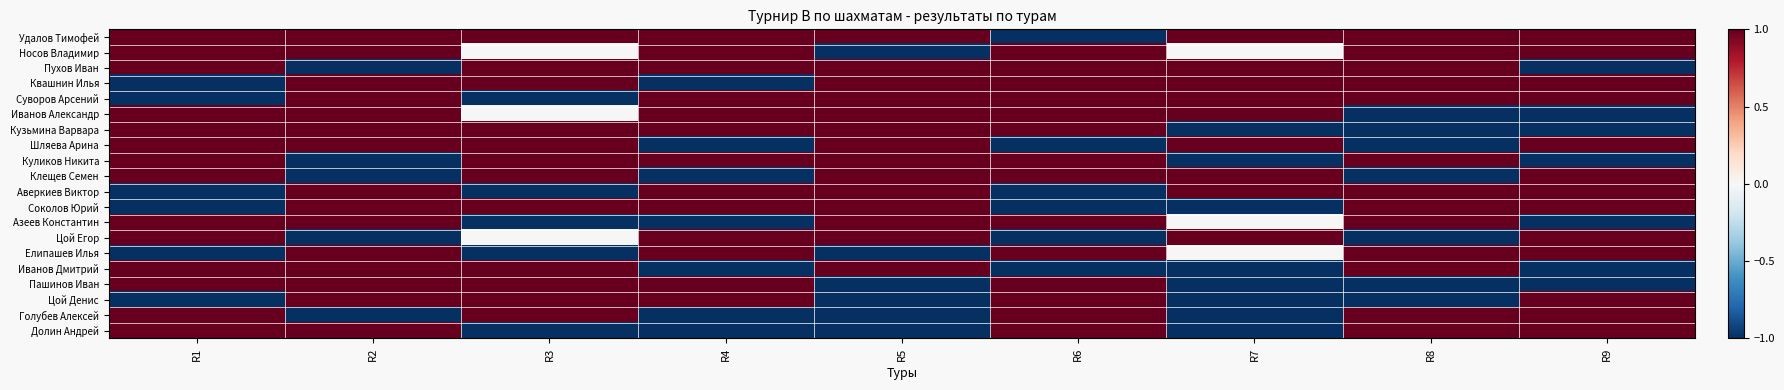

At which category is the sum across all series the highest?

R2